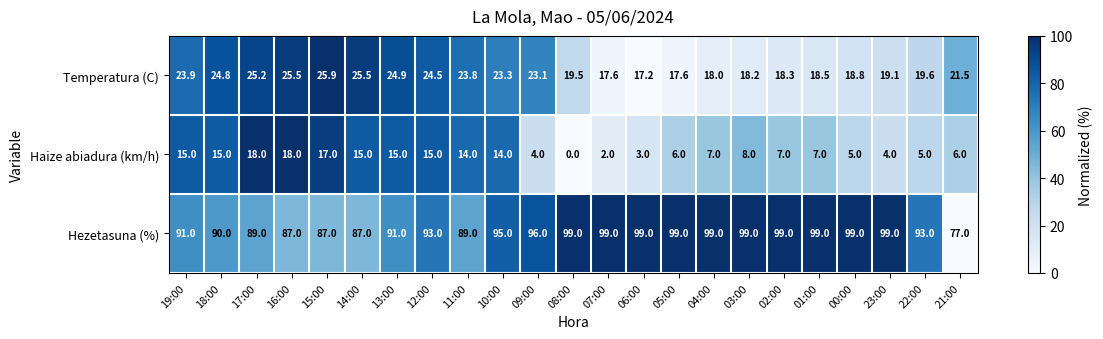

What is the difference between the Haize abiadura (km/h) values at 04:00 and 05:00?

1.0